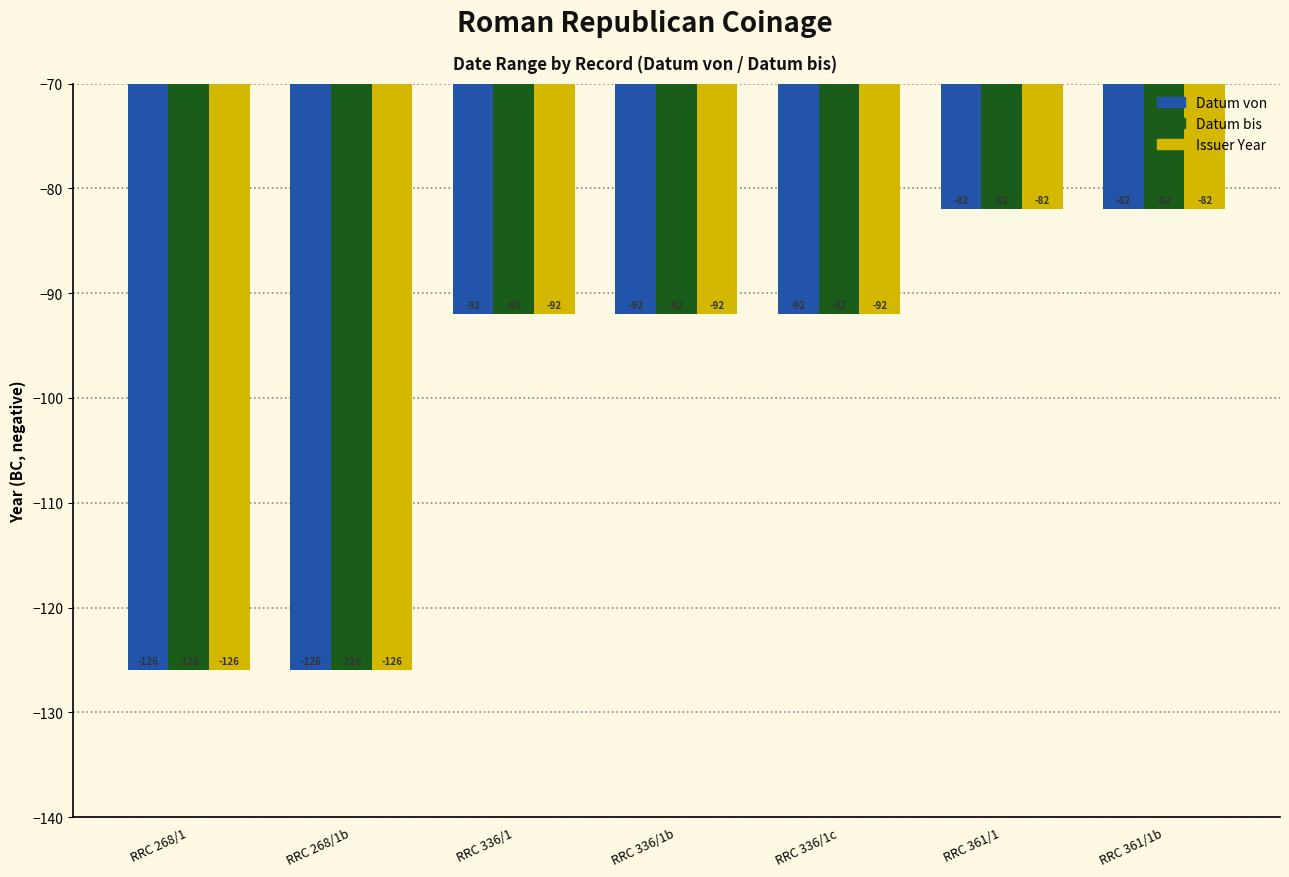

Reading right to left, what are all the values shown in this chart?

Datum von: -82	-82	-92	-92	-92	-126	-126
Datum bis: -82	-82	-92	-92	-92	-126	-126
Issuer Year: -82	-82	-92	-92	-92	-126	-126